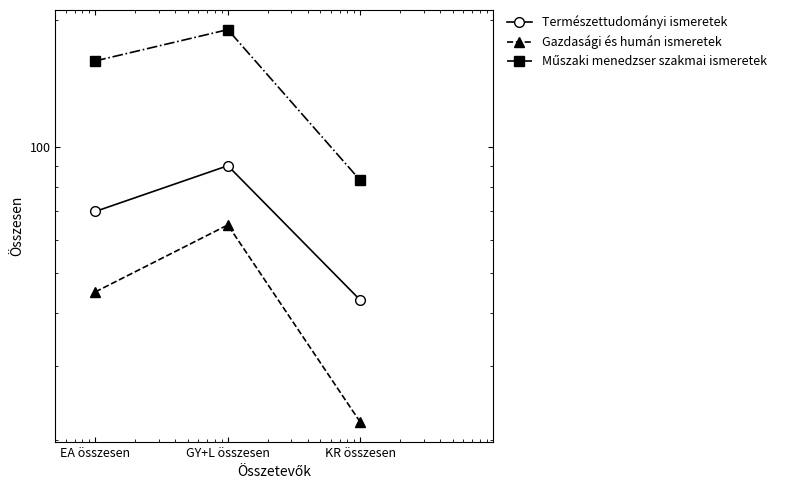

Where does the Természettudományi ismeretek series first go above 70?

GY+L összesen